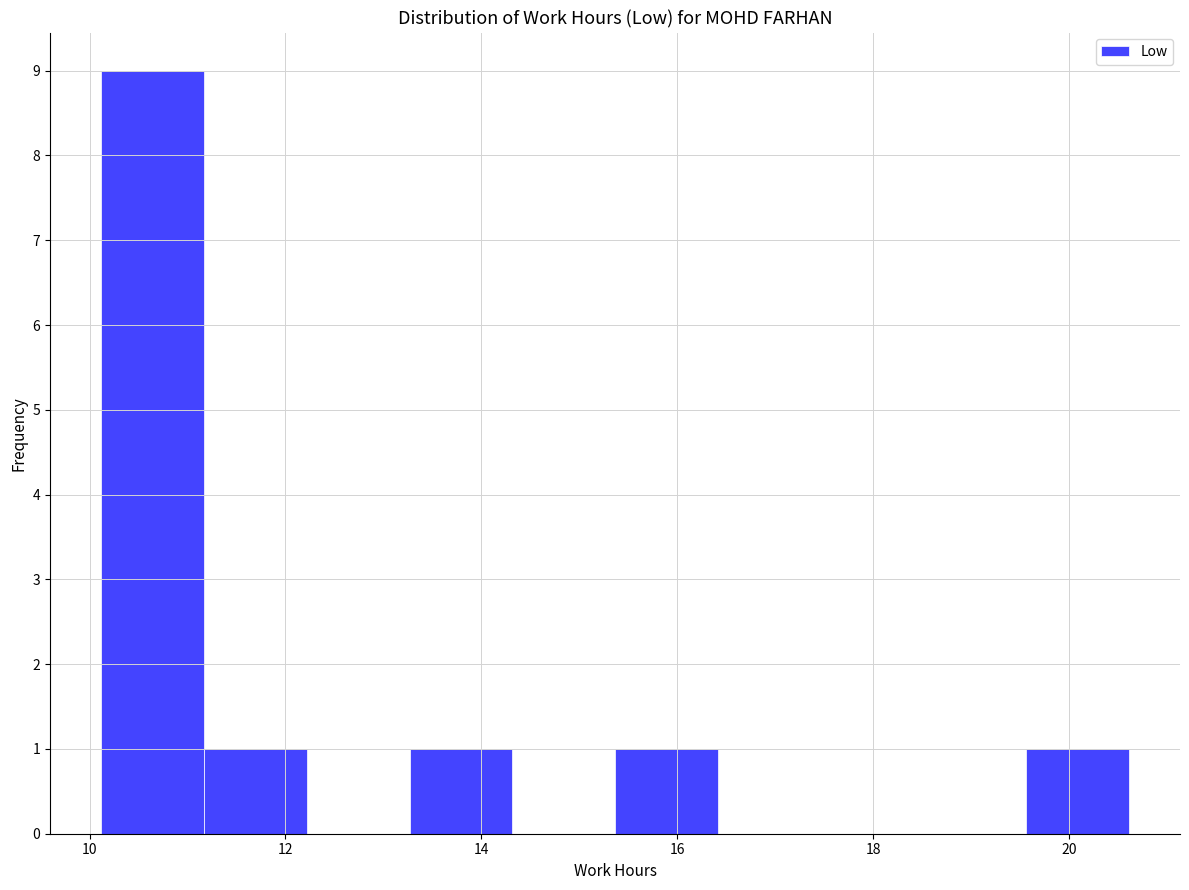

Reading left to right, transcribe this chart: for each bar, give the range it covers on the x-axis and its height. Neither the bar edges nor the heights are printed on the chart, so give them approximately, as read against the axes.

10.2 to 11.2: 9
11.2 to 12.2: 1
12.2 to 13.2: 0
13.2 to 14.4: 1
14.4 to 15.4: 0
15.4 to 16.4: 1
16.4 to 17.4: 0
17.4 to 18.6: 0
18.6 to 19.6: 0
19.6 to 20.6: 1